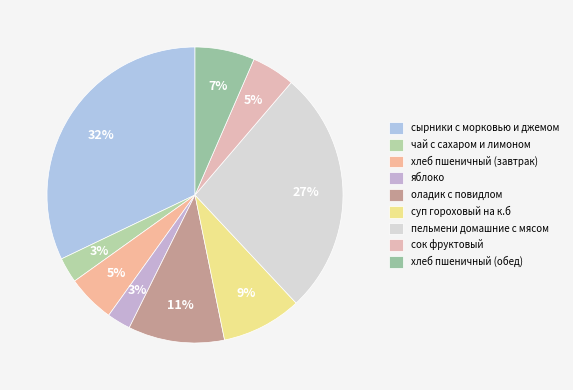

Does пельмени домашние с мясом represent more than half of the total?

No